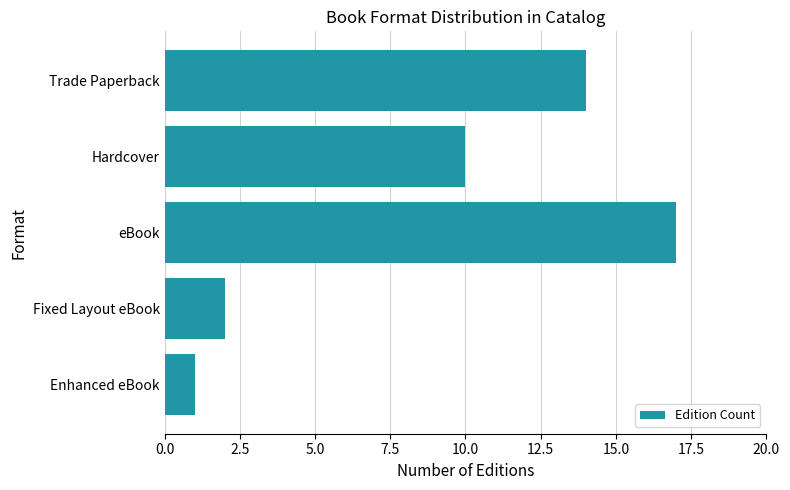

Are the bars horizontal?

Yes